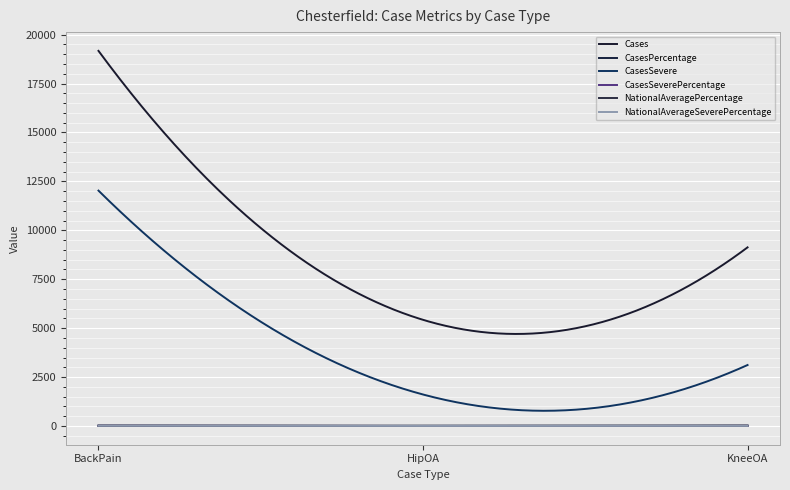

How many lines are shown in the chart?

6